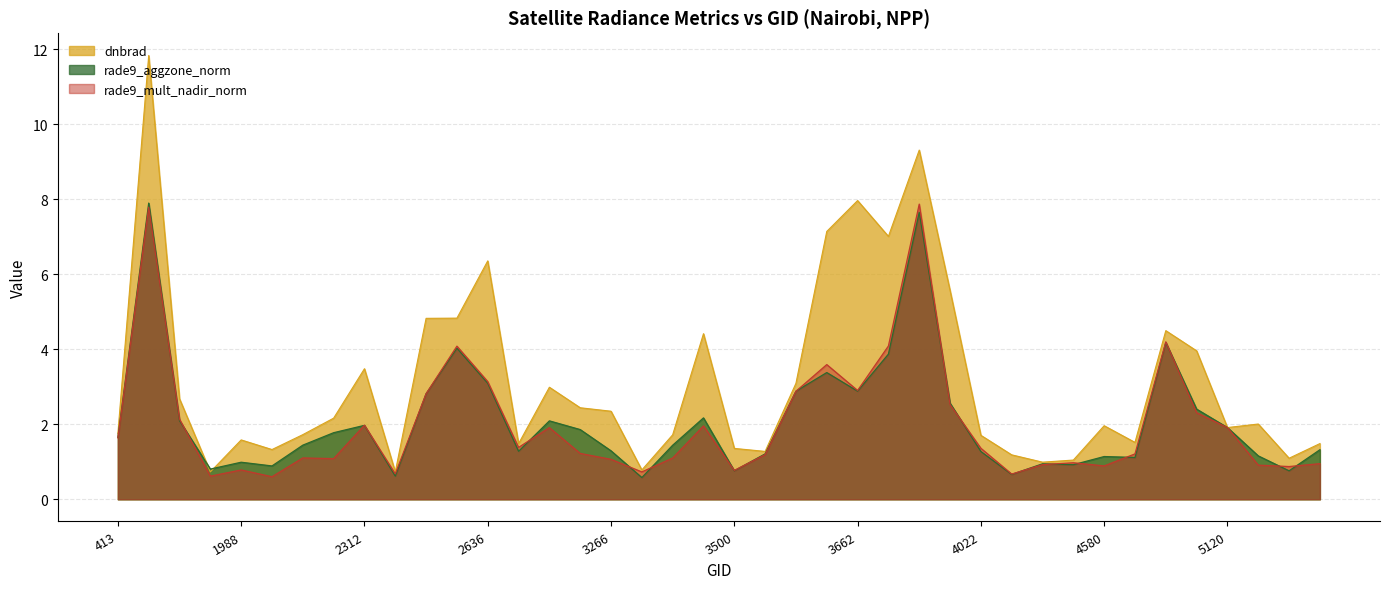

At which label does rade9_aggzone_norm reach its minimum?

3338